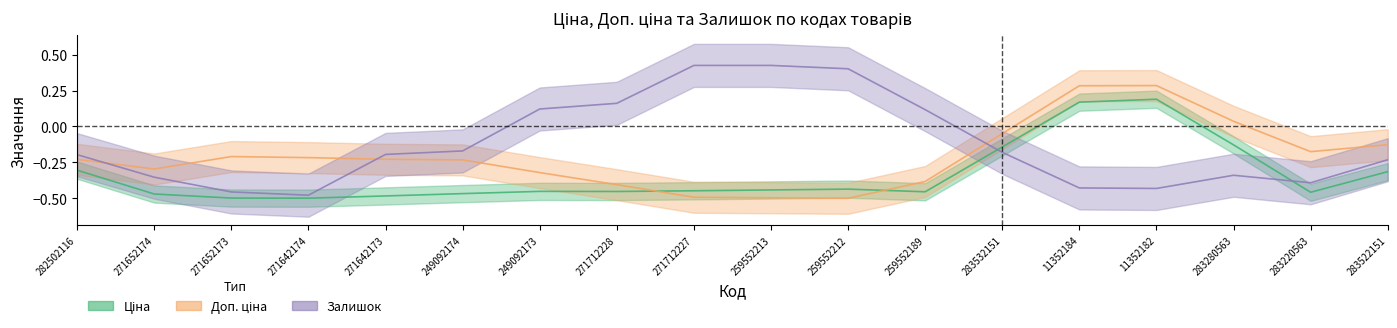

At which label does Доп. ціна reach its peak?

11352182